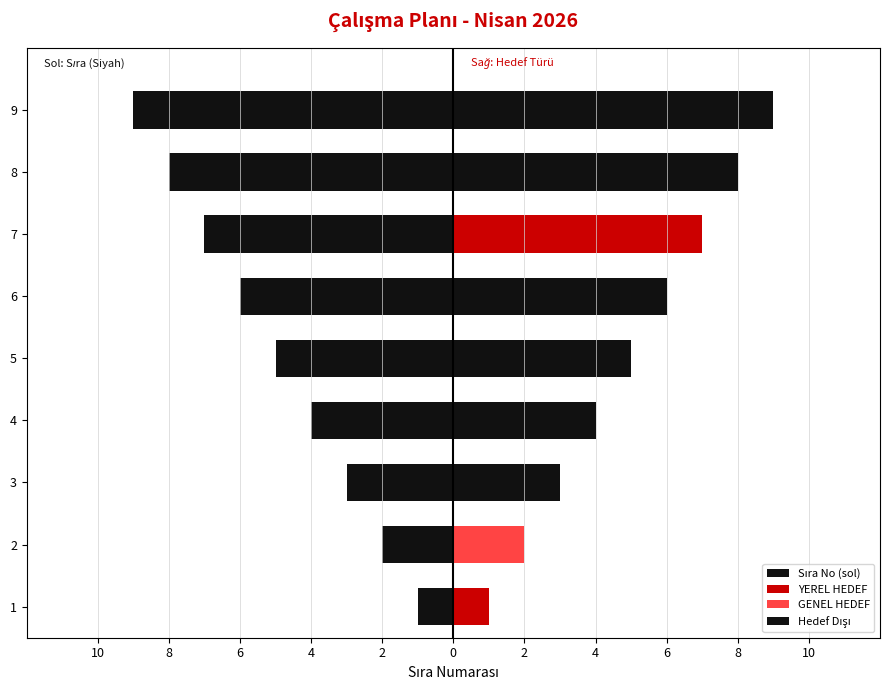

How many data points are less than -5?

4